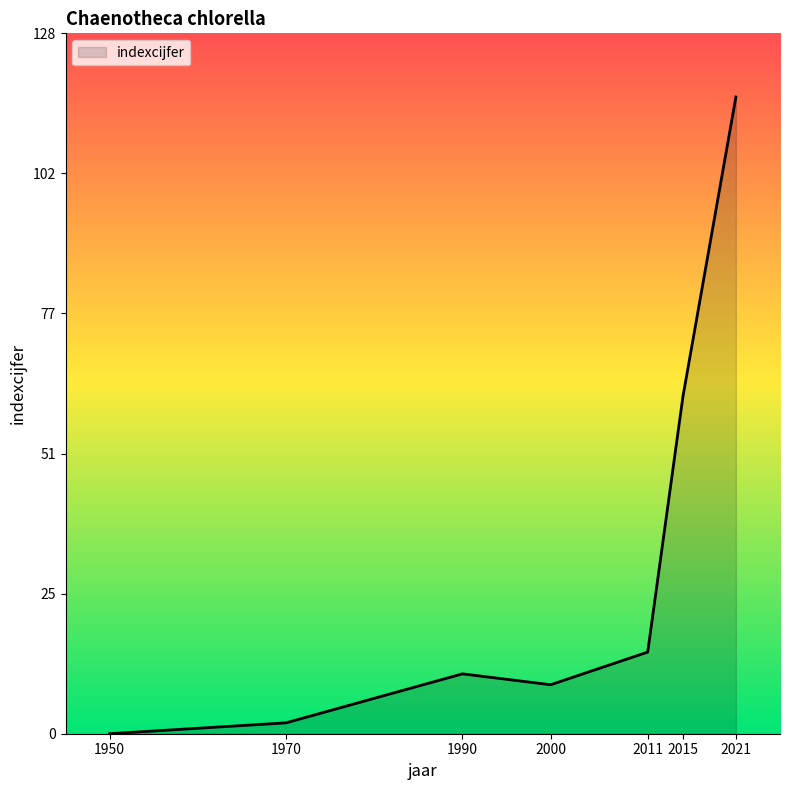

What is the change in value from 1950 to 2011?

+15